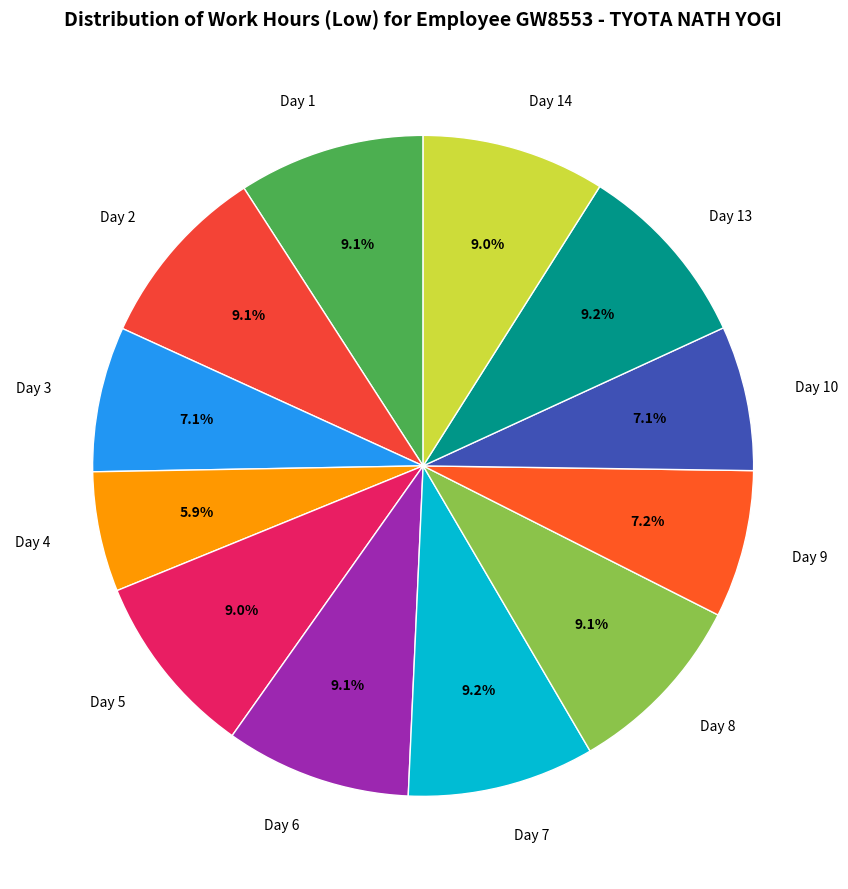

What portion of the pie excludes Day 9?

92.8%